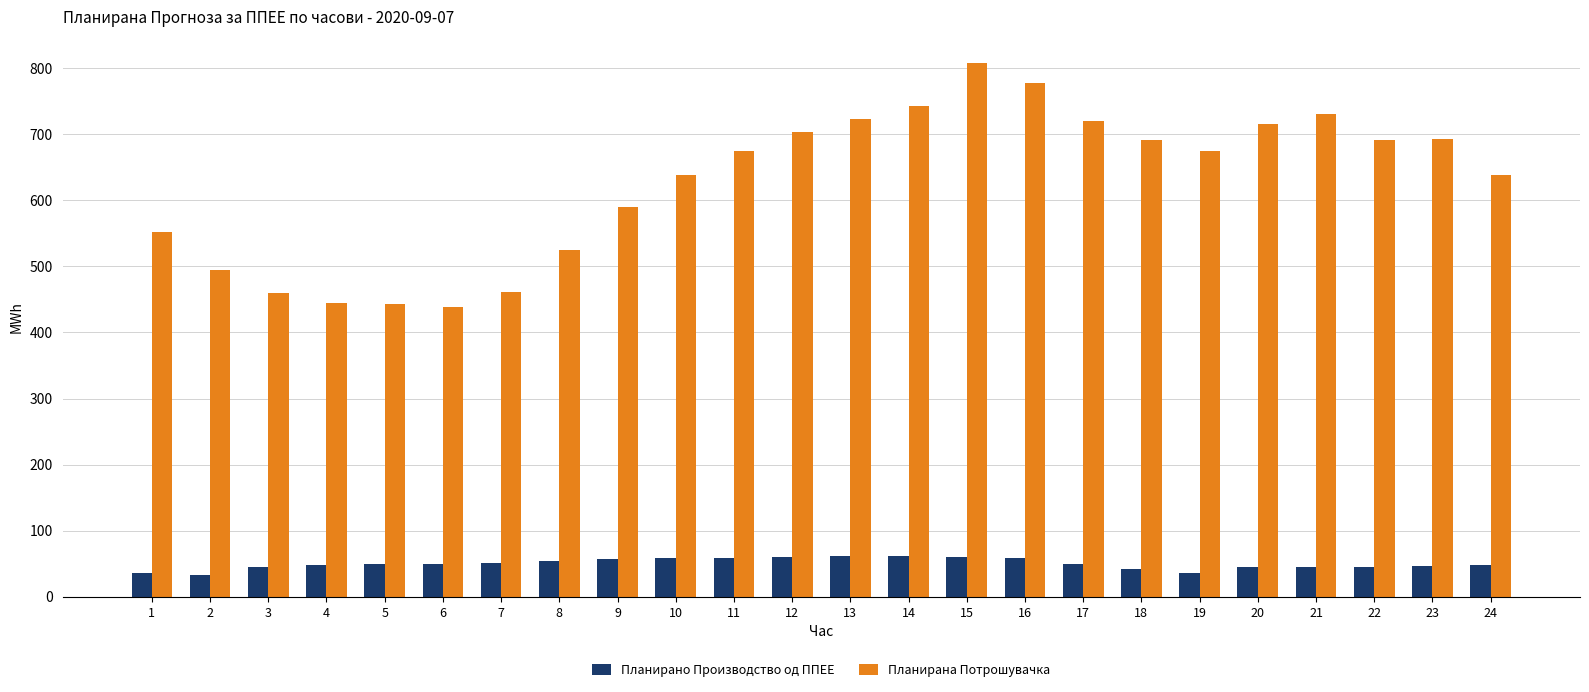

What is the minimum value for Планирано Производство од ППЕЕ?

32.8